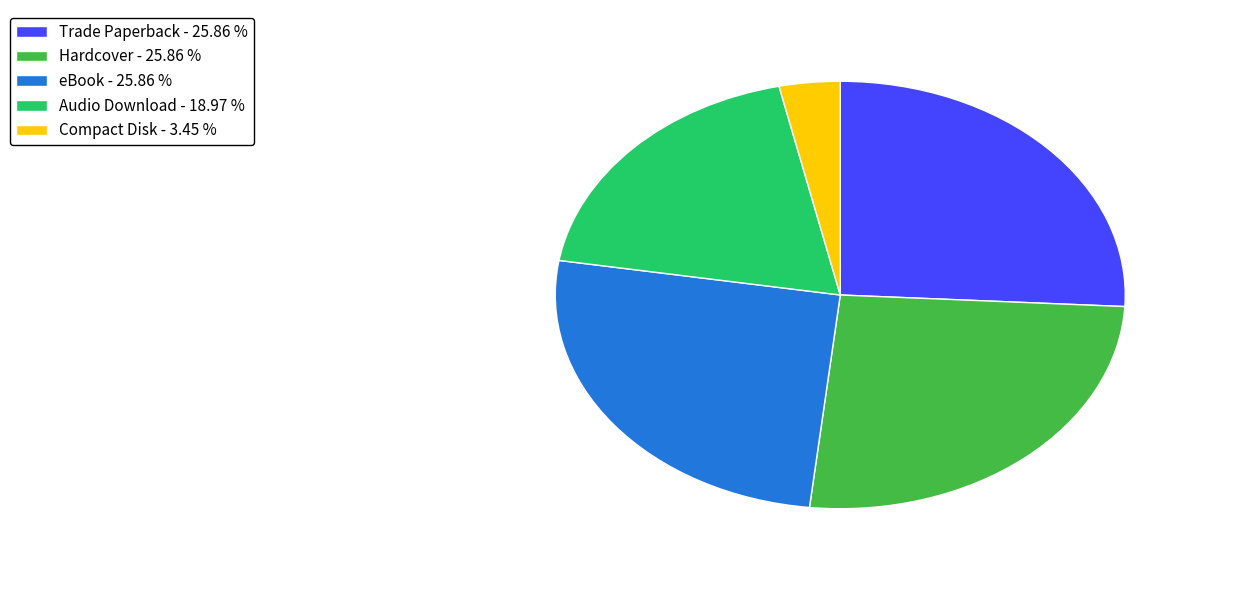

How many slices are in this pie chart?

5